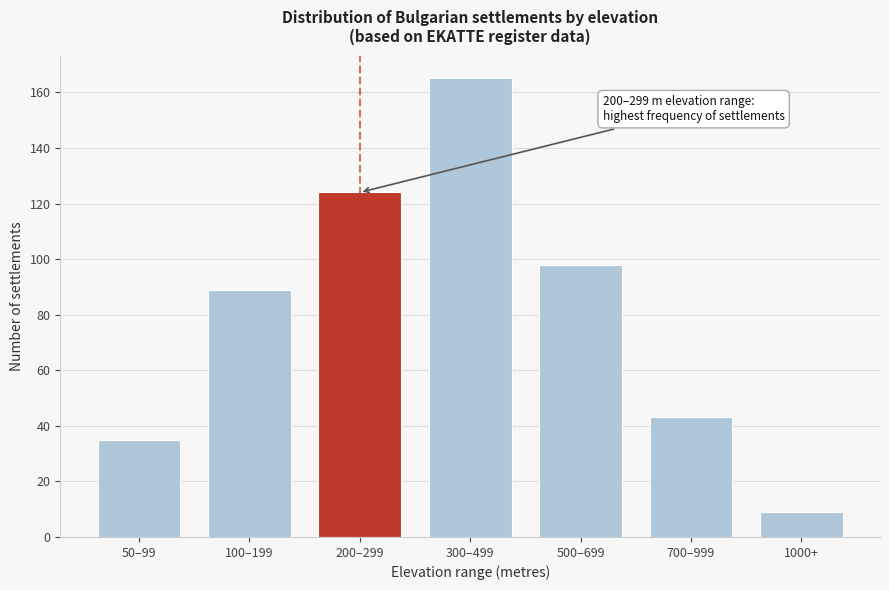

Reading left to right, transcribe all the data shown in this chart.

35	89	124	165	98	43	9